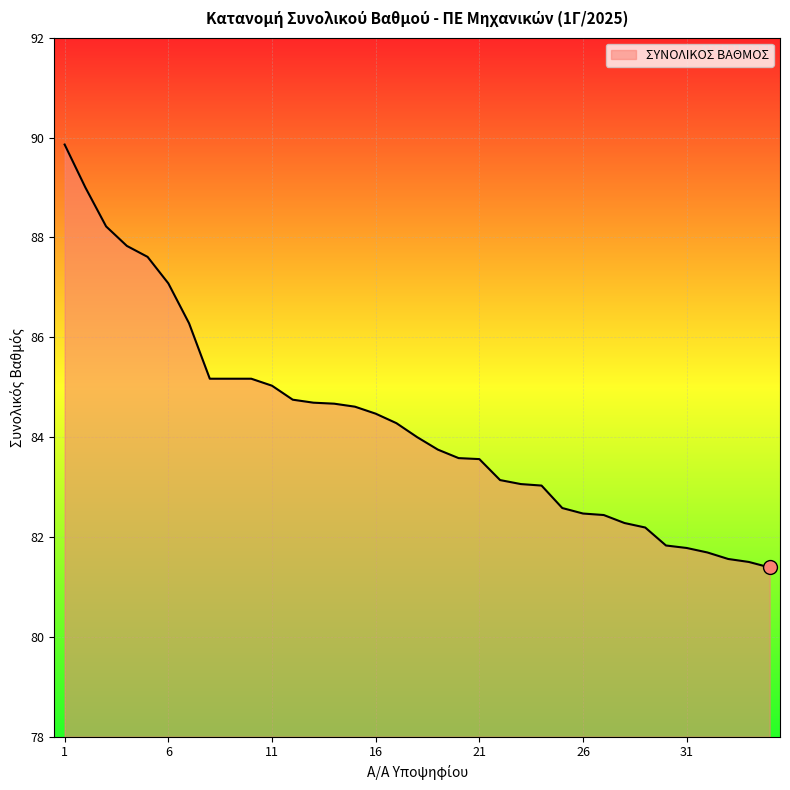

What is the maximum value shown in the chart?

89.9